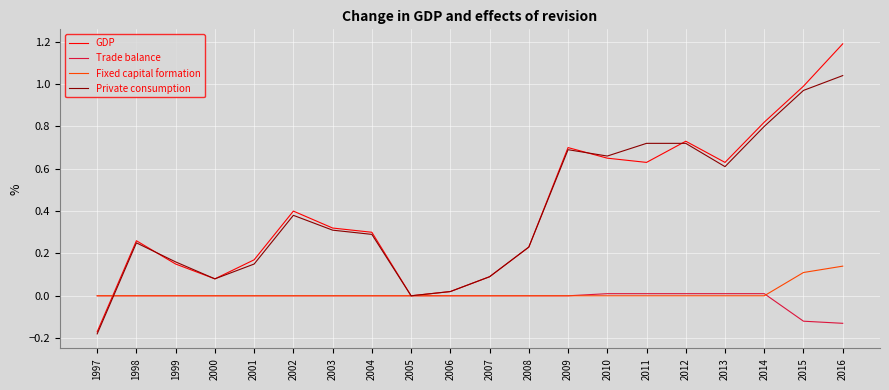

What are all the series names shown in the legend?

GDP, Trade balance, Fixed capital formation, Private consumption